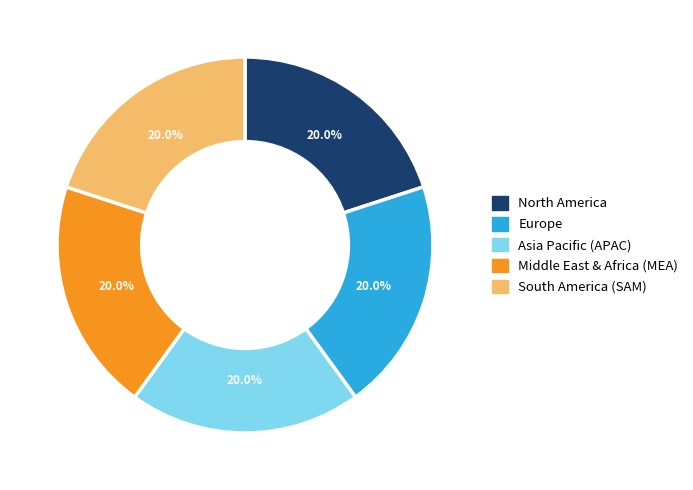

Is there any slice that represents more than half of the pie?

No